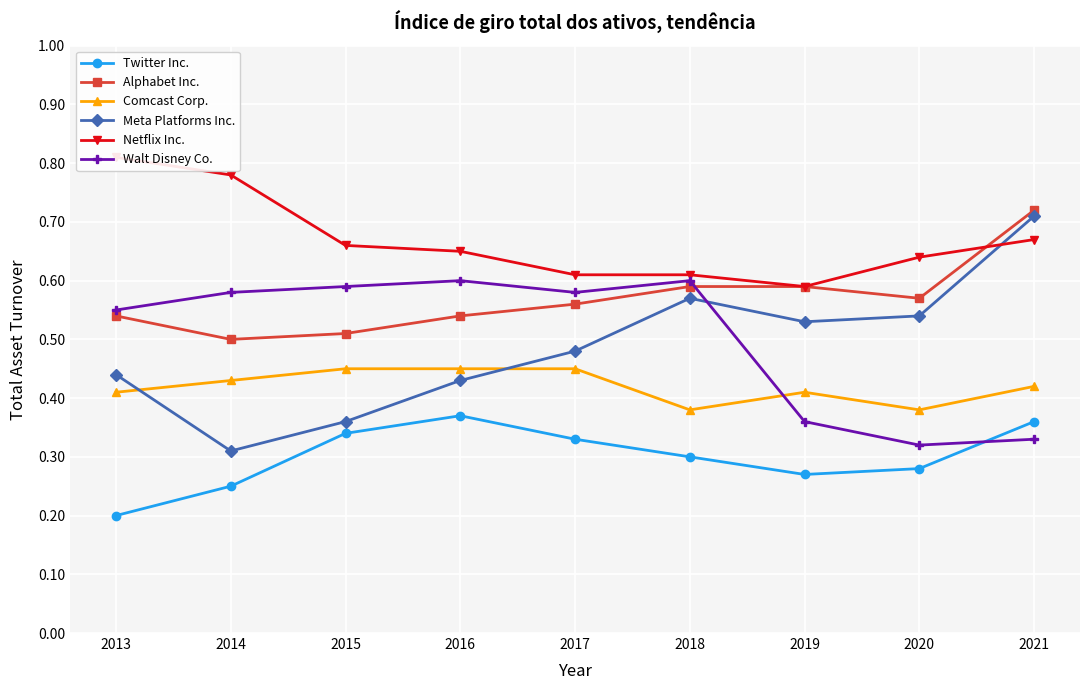

What is the highest value of the Comcast Corp. series?

0.5